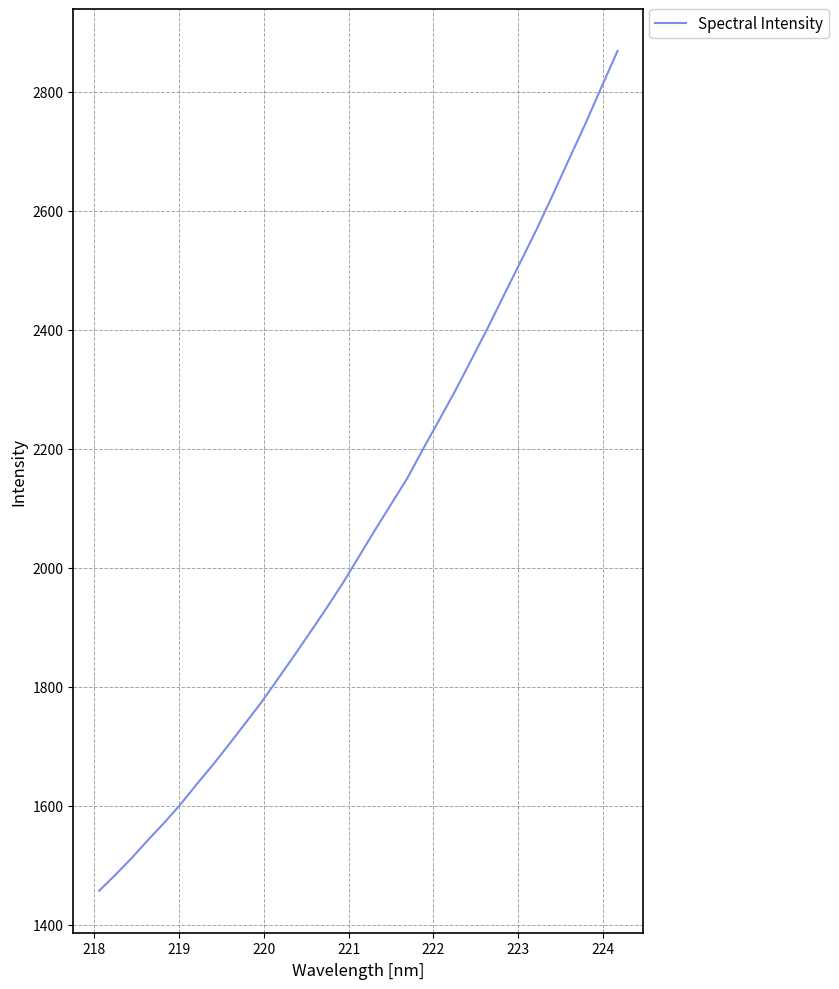

What is the minimum value shown in the chart?

1456.9